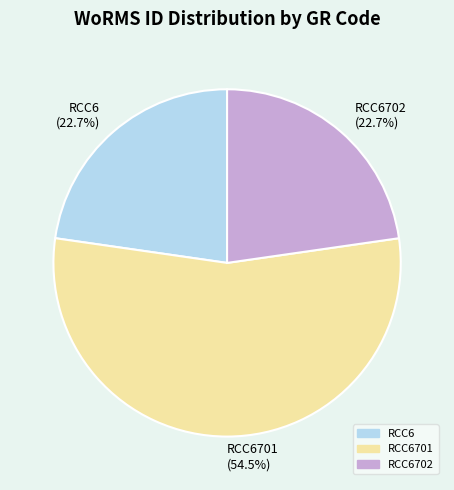

How many slices are in this pie chart?

3